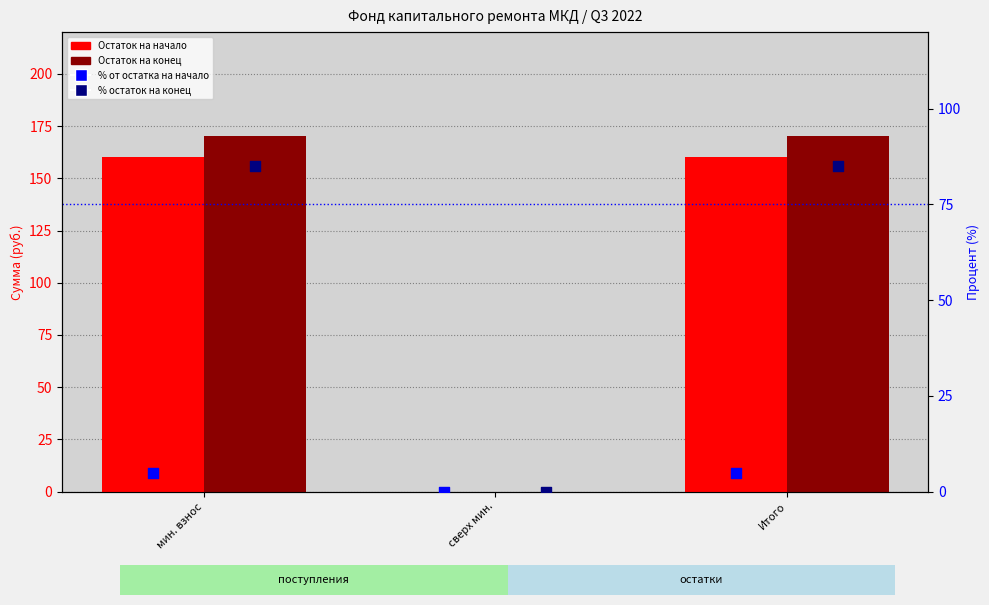

Which series has the widest spread of Y values?

Остаток на конец